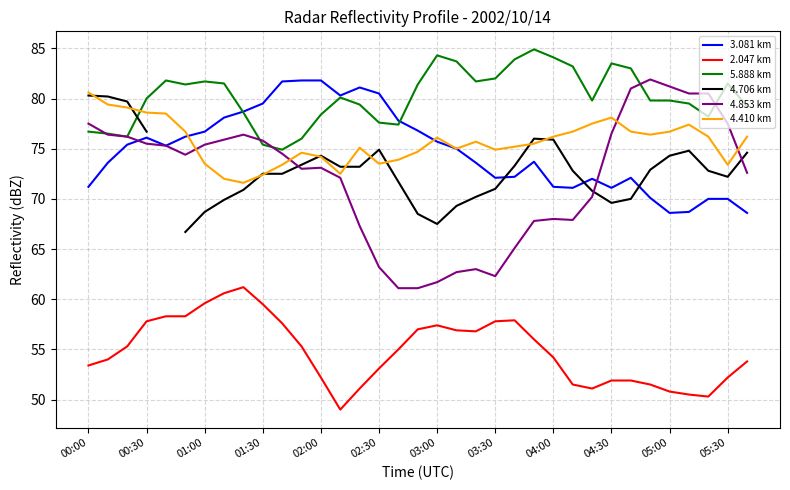

What is the smallest value displayed?

49.0